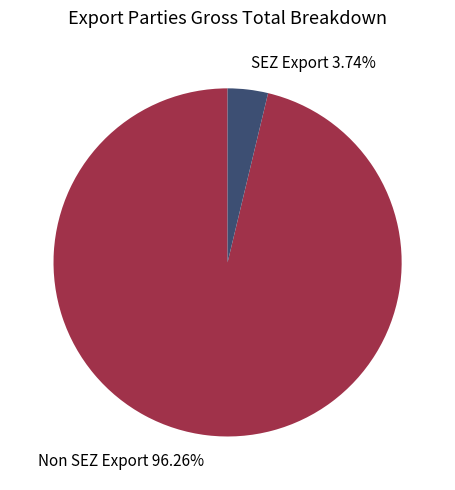

Between Non SEZ Export and SEZ Export, which is larger?

Non SEZ Export